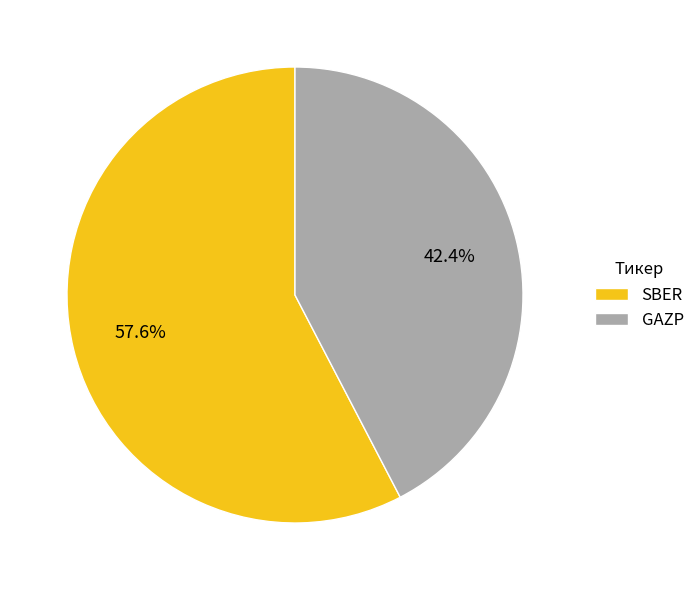

How many segments does this pie chart have?

2